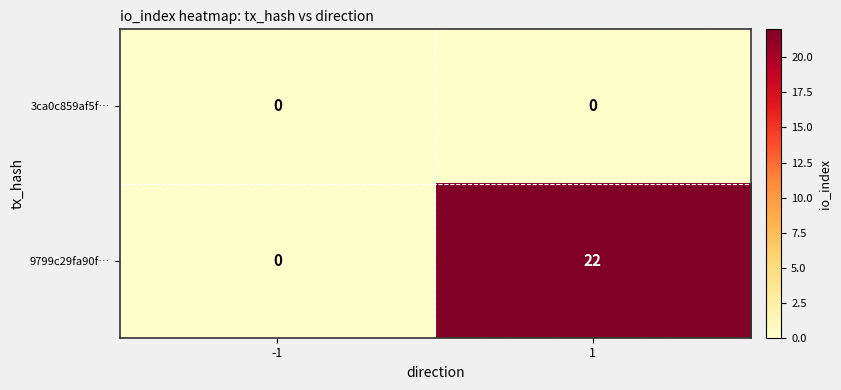

What is the average value of the 9799c29fa90f… series?

11